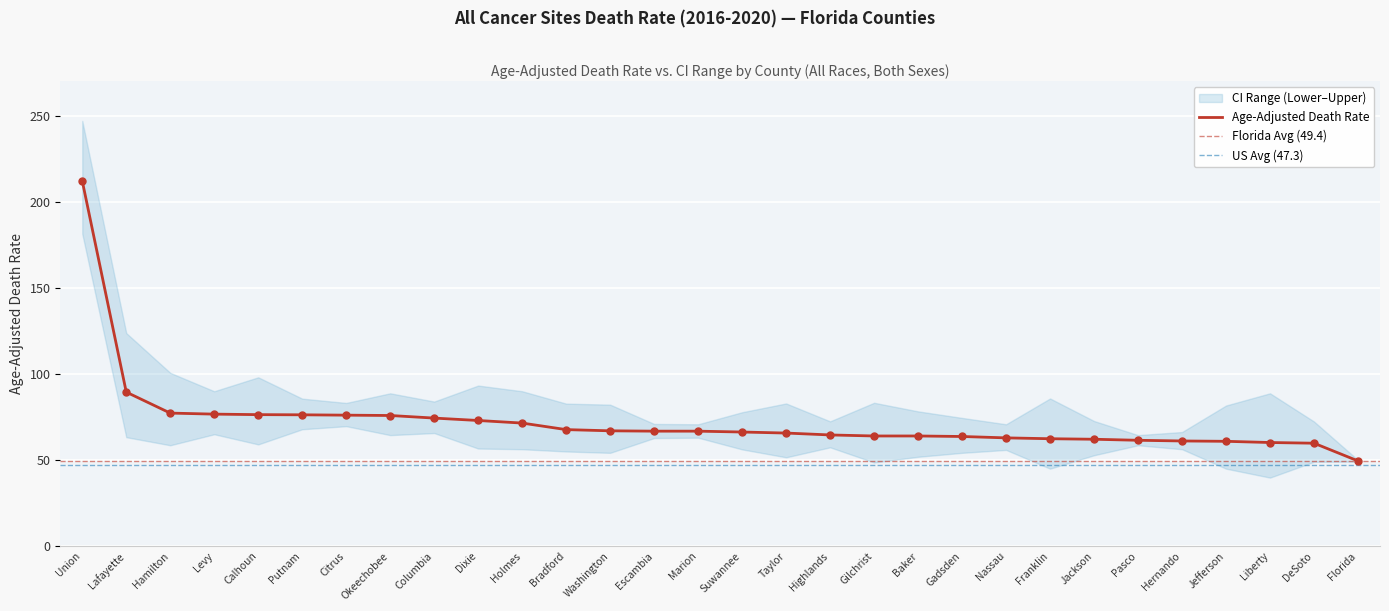

Which category has the highest value in the Age-Adjusted Death Rate series?

Union